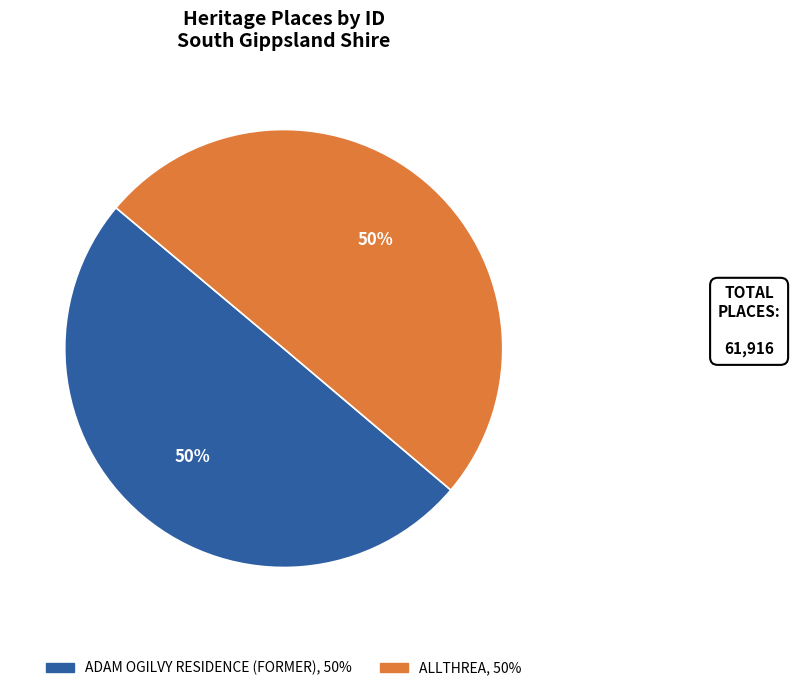

Is the sum of ADAM OGILVY RESIDENCE (FORMER) and ALLTHREA greater than half?

Yes